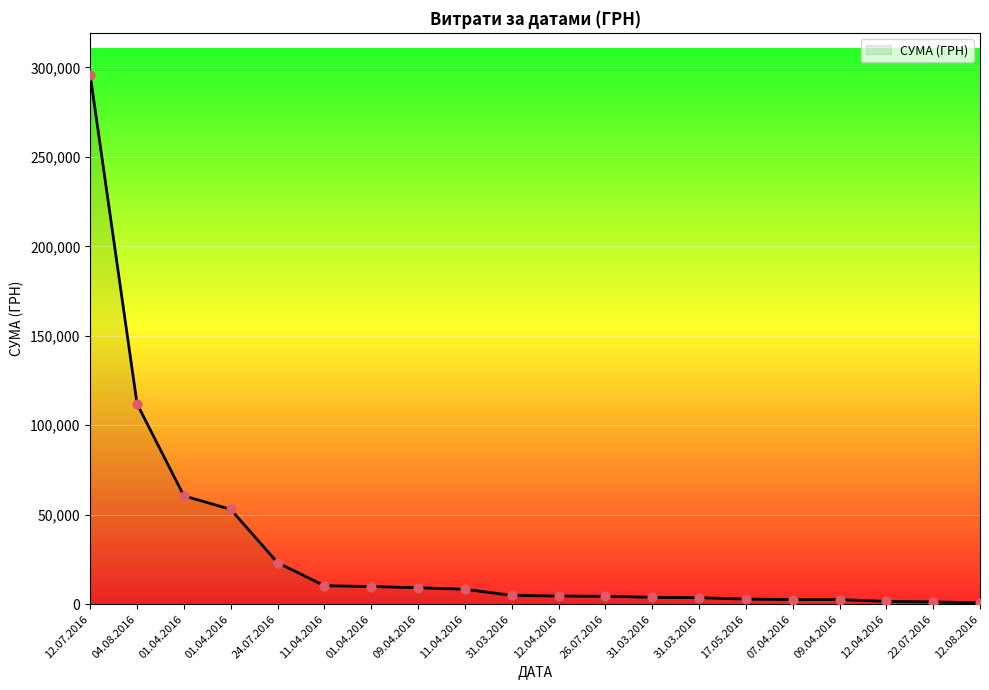

Which has a higher value, 12.07.2016 or 12.08.2016?

12.07.2016